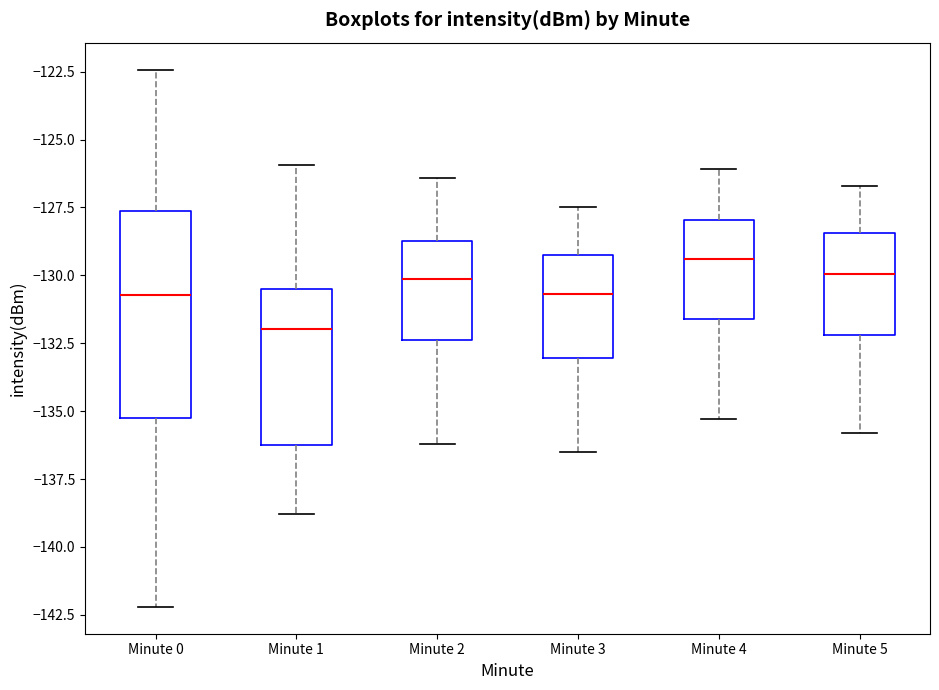

Which box is the tallest, from its lower edge to its upper edge?

Minute 0